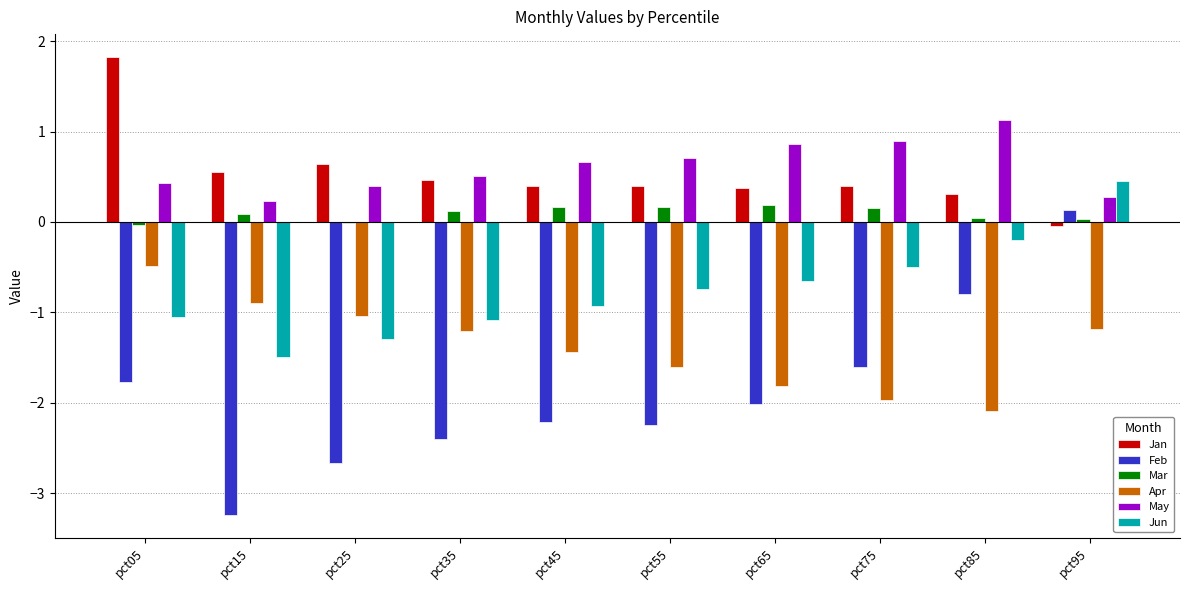

Is the value of Apr at pct55 greater than the value of May at pct65?

No